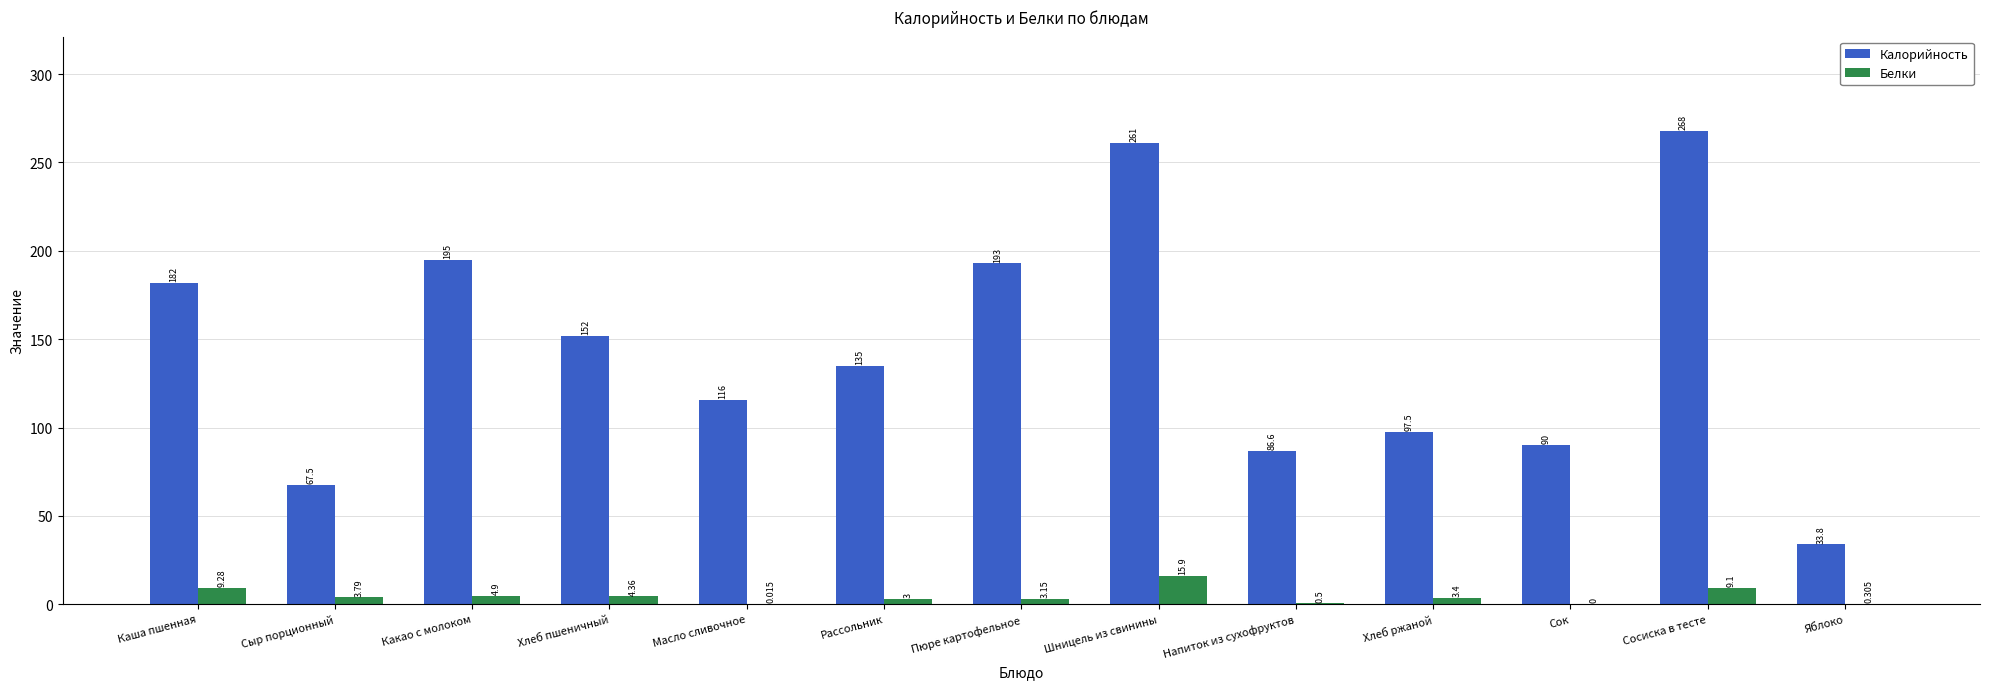

Which category has the highest value across all series?

Сосиска в тесте